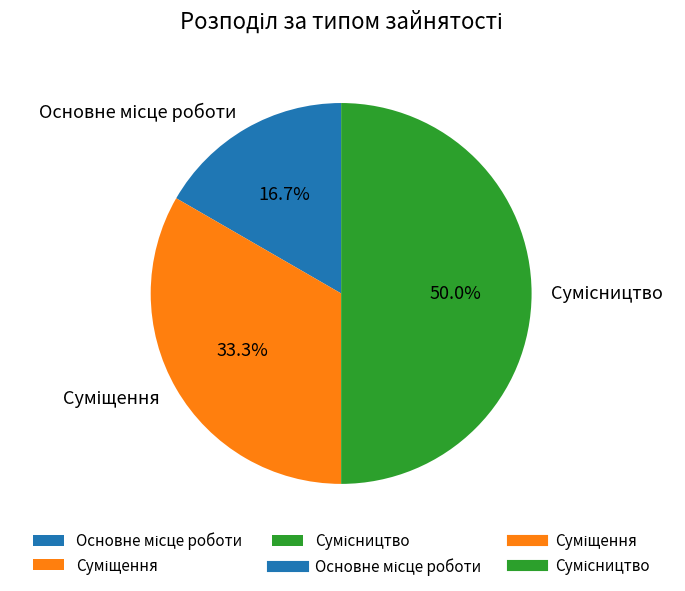

How many segments does this pie chart have?

3